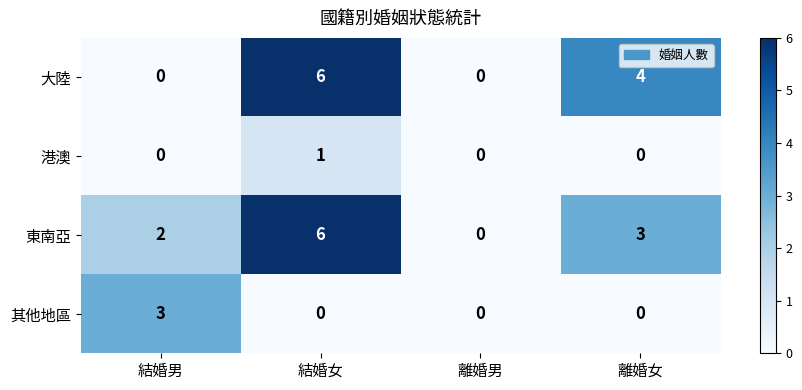

Is it true that 大陸 equals 1 at 離婚女?

False